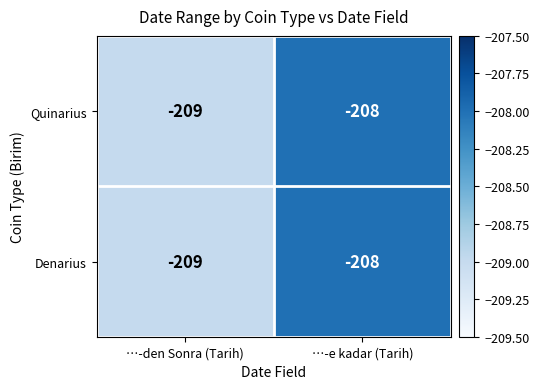

Reading left to right, what are all the values shown in this chart?

Quinarius: …-den Sonra (Tarih)=-209	…-e kadar (Tarih)=-208
Denarius: …-den Sonra (Tarih)=-209	…-e kadar (Tarih)=-208